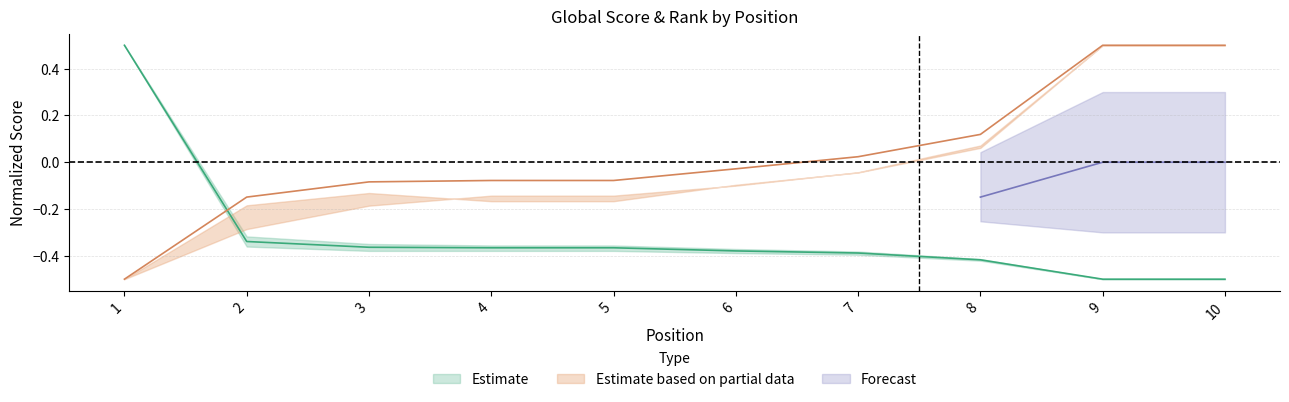

True or false: Global Score has more than 2 points higher than both neighbors.

False